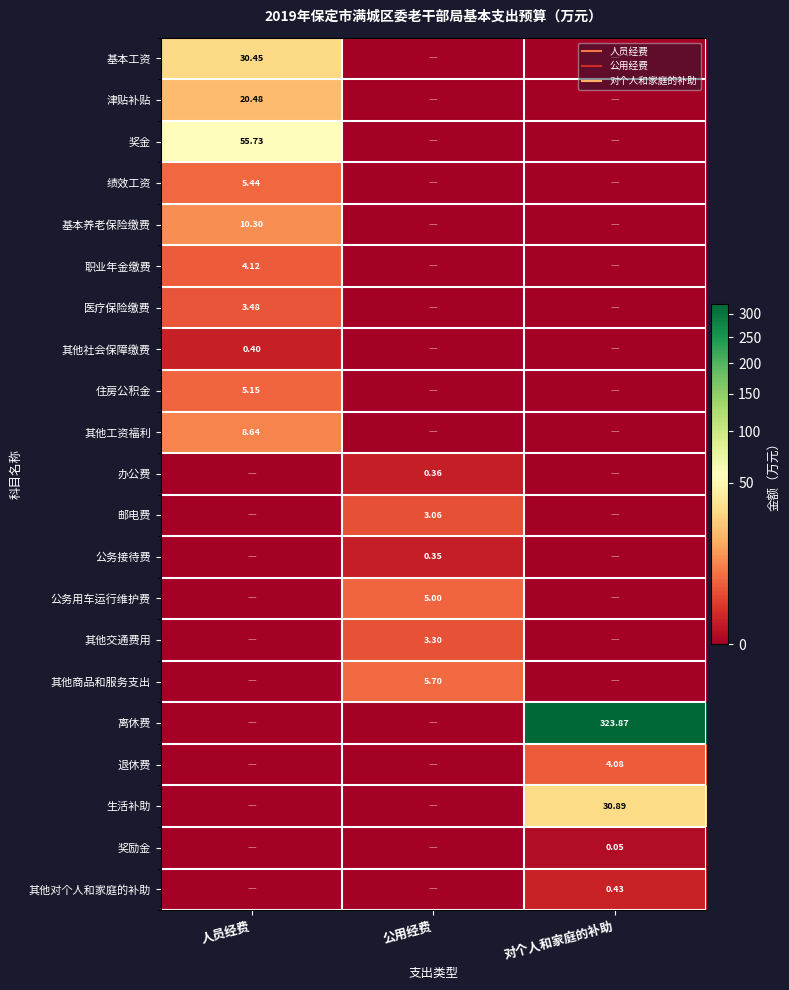

Rank the series at 人员经费 from highest to lowest value.

奖金, 基本工资, 津贴补贴, 基本养老保险缴费, 其他工资福利, 绩效工资, 住房公积金, 职业年金缴费, 医疗保险缴费, 其他社会保障缴费, 办公费, 邮电费, 公务接待费, 公务用车运行维护费, 其他交通费用, 其他商品和服务支出, 离休费, 退休费, 生活补助, 奖励金, 其他对个人和家庭的补助